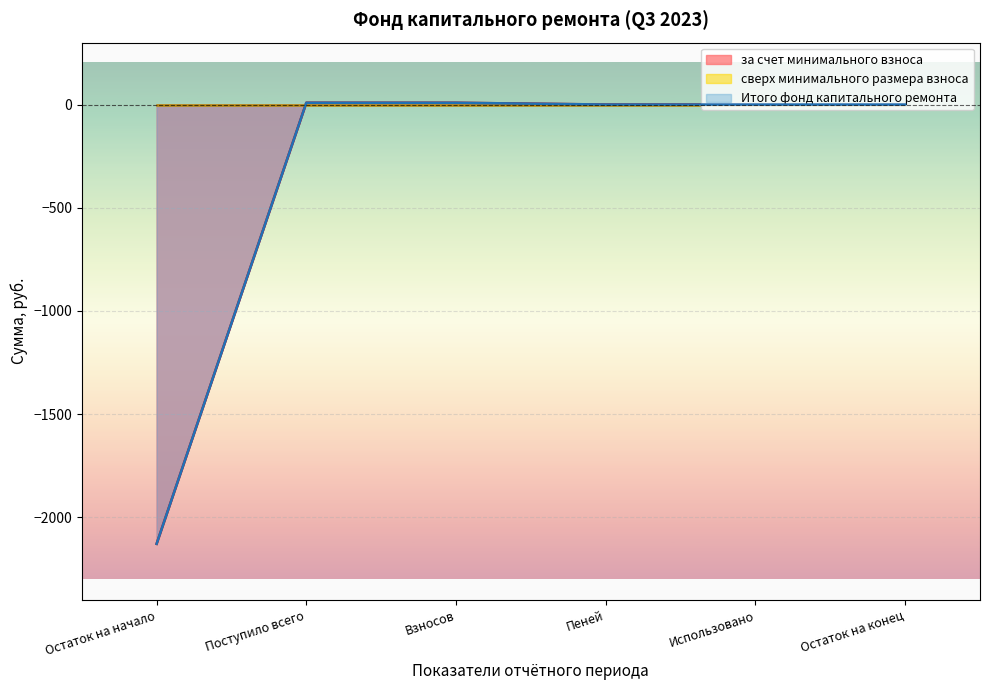

Which series has the largest total across all categories?

за счет минимального взноса